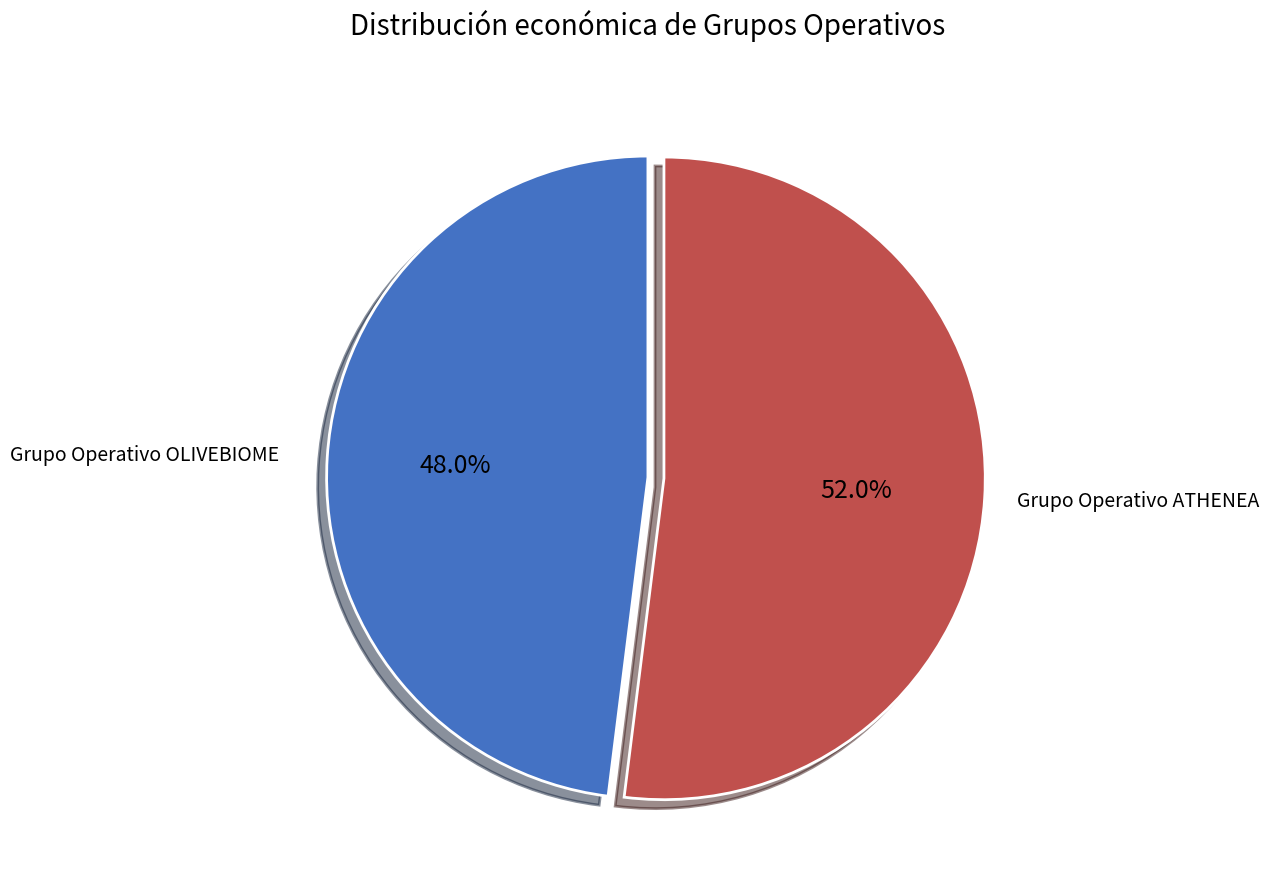

Does any single category account for the majority?

Yes